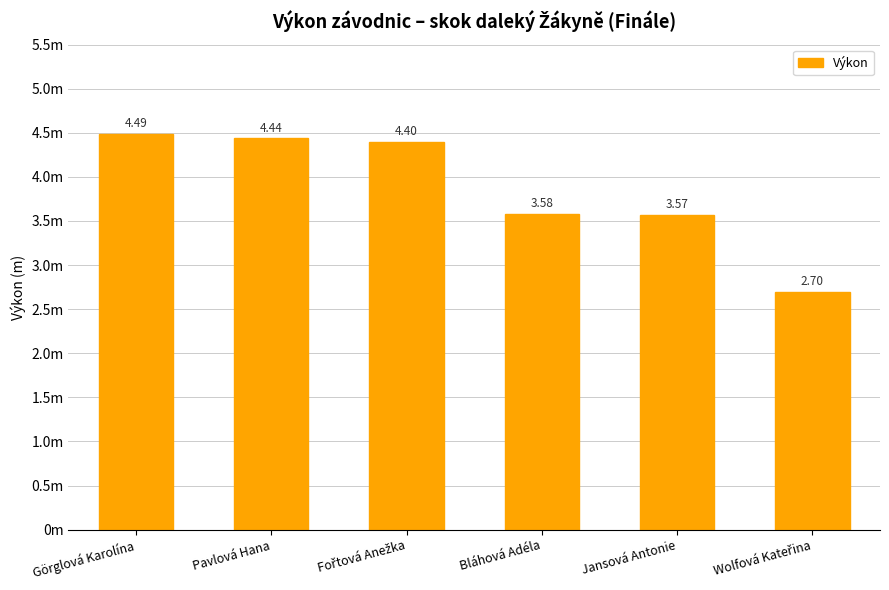

List the labels in order of value, largest first.

Görglová Karolína, Pavlová Hana, Fořtová Anežka, Bláhová Adéla, Jansová Antonie, Wolfová Kateřina